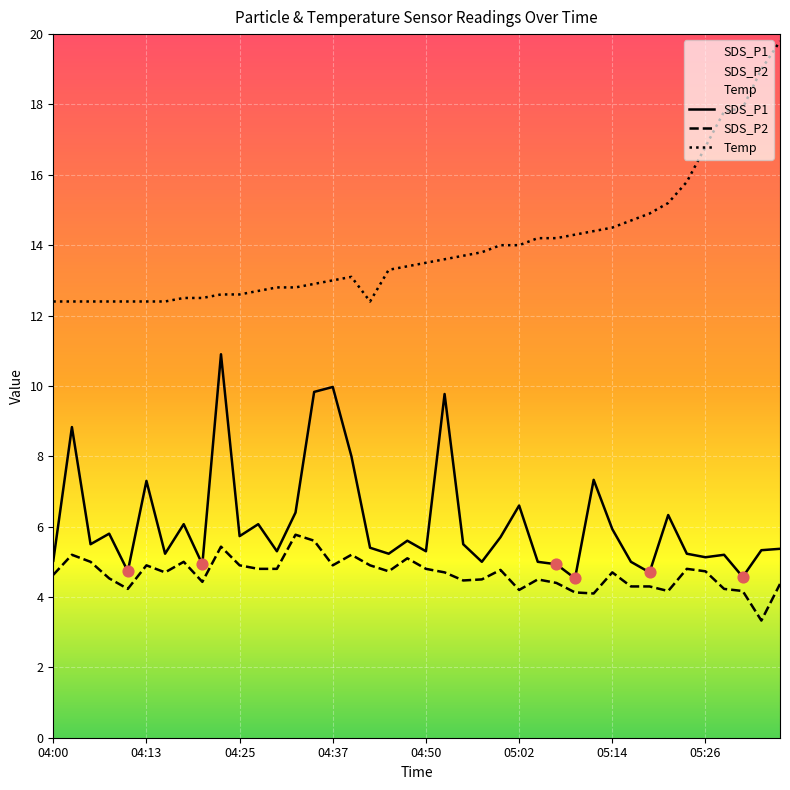

At which category is the sum across all series the highest?

39